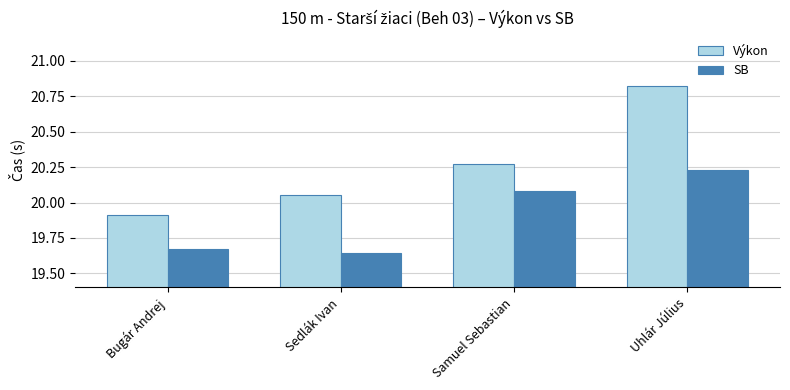

What is the lowest value of the Výkon series?

19.9